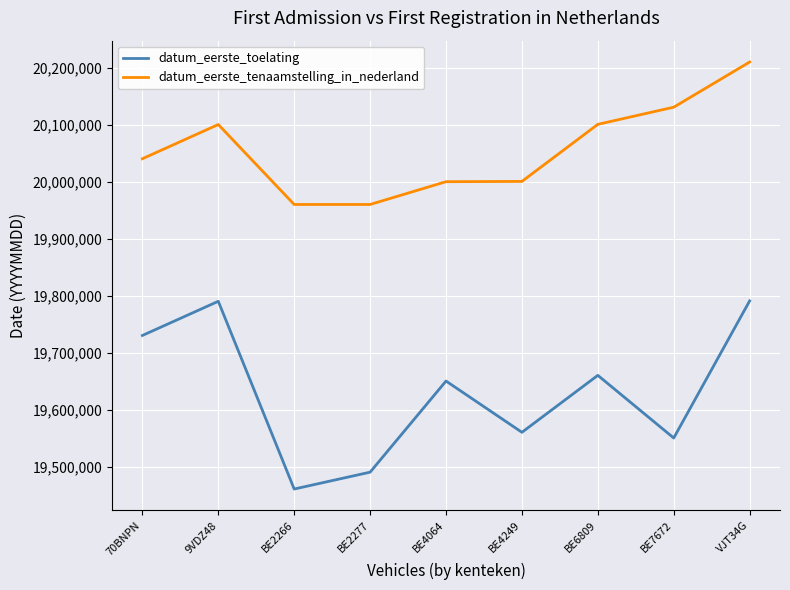

What is the average value of the datum_eerste_toelating series?

19631460